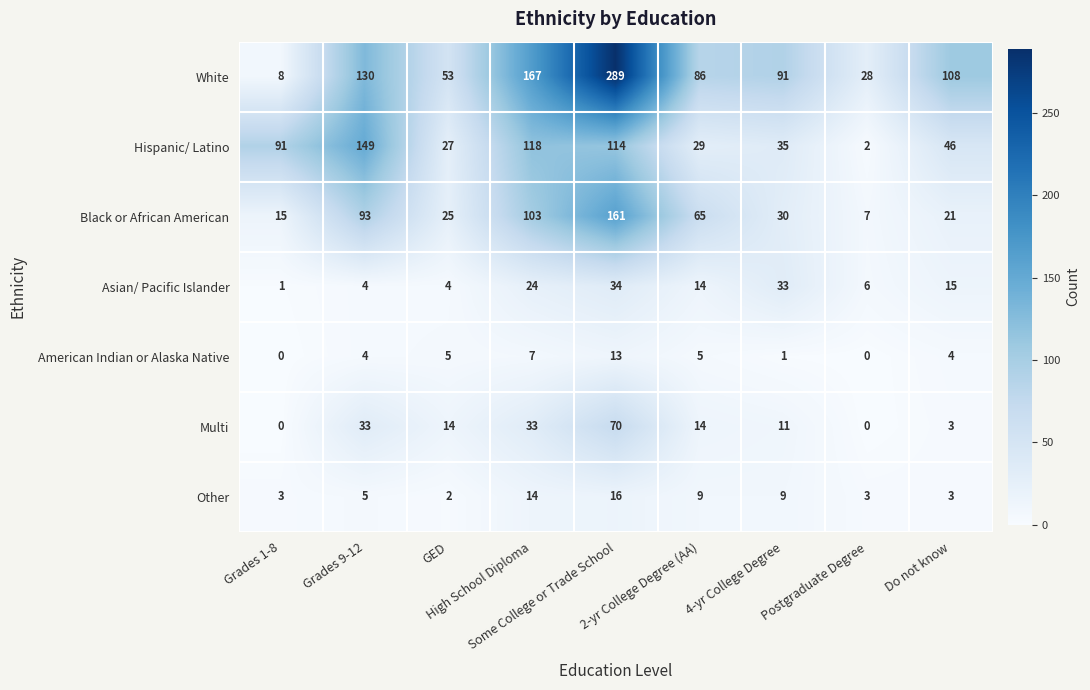

What is the highest value of the Multi series?

70